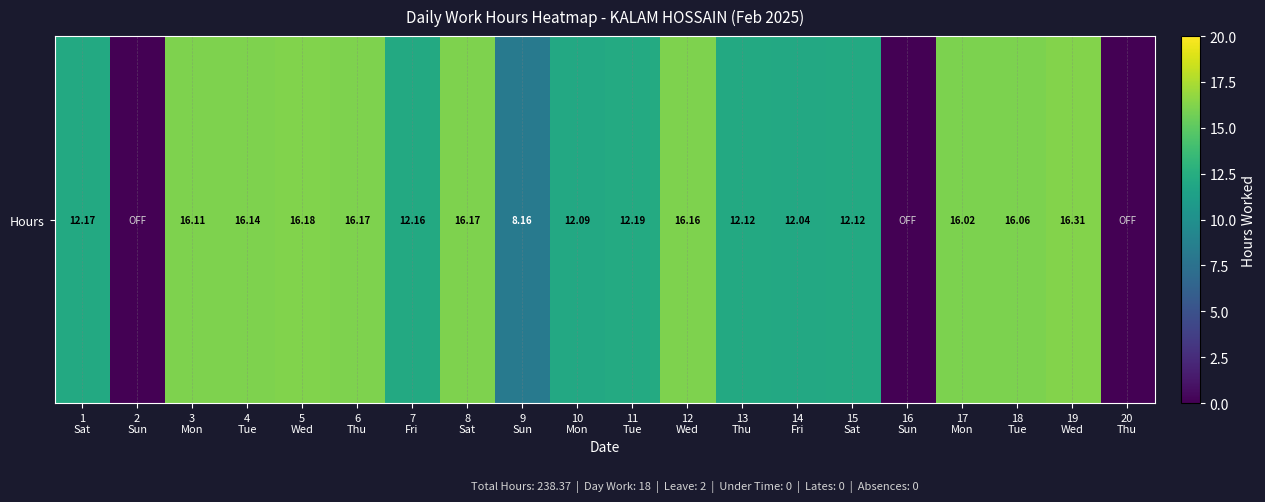

Reading right to left, list all the values displayed in this chart.

20
Thu=0.0	19
Wed=16.3	18
Tue=16.1	17
Mon=16.0	16
Sun=0.0	15
Sat=12.1	14
Fri=12.0	13
Thu=12.1	12
Wed=16.2	11
Tue=12.2	10
Mon=12.1	9
Sun=8.2	8
Sat=16.2	7
Fri=12.2	6
Thu=16.2	5
Wed=16.2	4
Tue=16.1	3
Mon=16.1	2
Sun=0.0	1
Sat=12.2